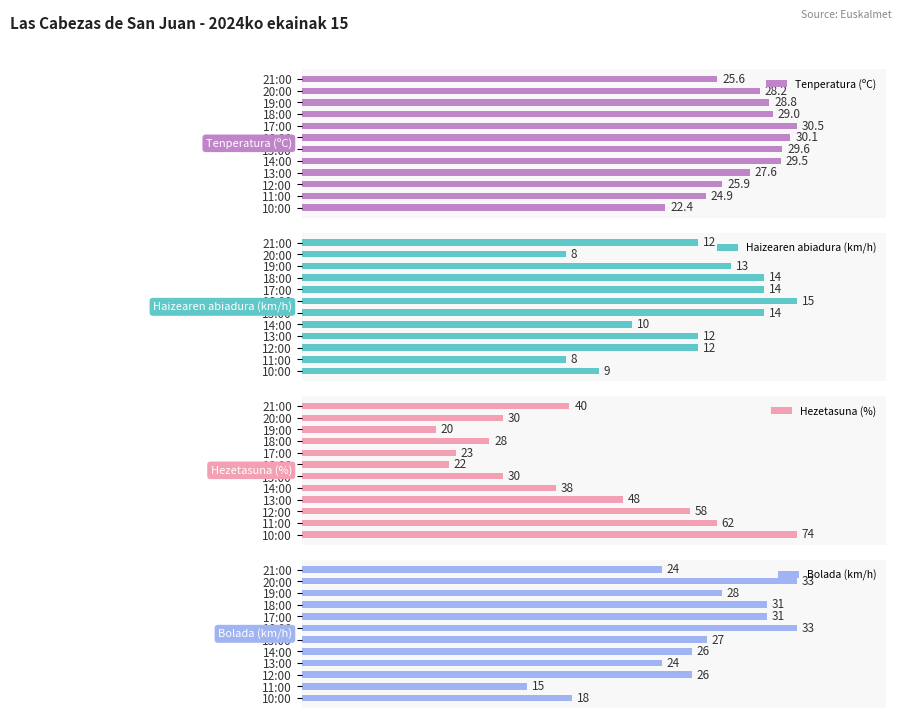

Reading left to right, what are all the values shown in this chart?

Tenperatura (ºC): 25.6	28.2	28.8	29.0	30.5	30.1	29.6	29.5	27.6	25.9	24.9	22.4
Haizearen abiadura (km/h): 12.0	8.0	13.0	14.0	14.0	15.0	14.0	10.0	12.0	12.0	8.0	9.0
Hezetasuna (%): 40.0	30.0	20.0	28.0	23.0	22.0	30.0	38.0	48.0	58.0	62.0	74.0
Bolada (km/h): 24.0	33.0	28.0	31.0	31.0	33.0	27.0	26.0	24.0	26.0	15.0	18.0